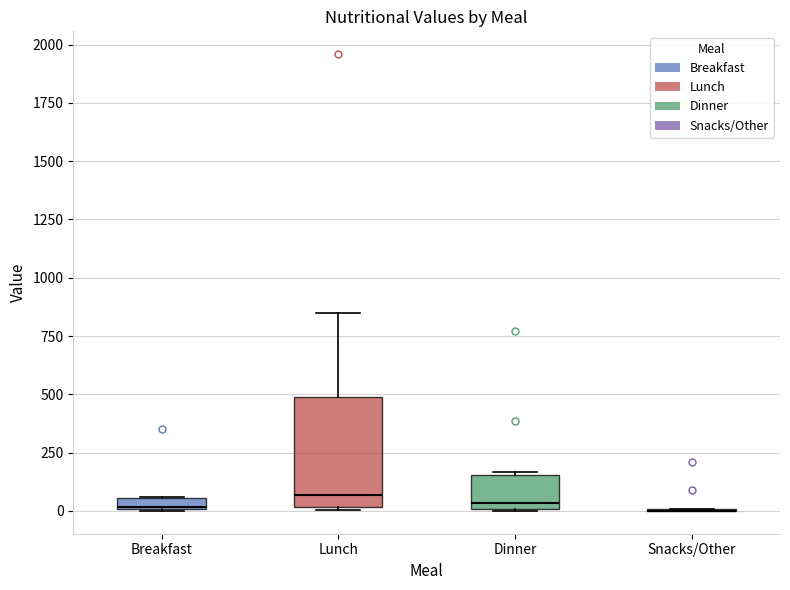

Comparing the boxes themselves (not the whiskers), which one is the tallest?

Lunch